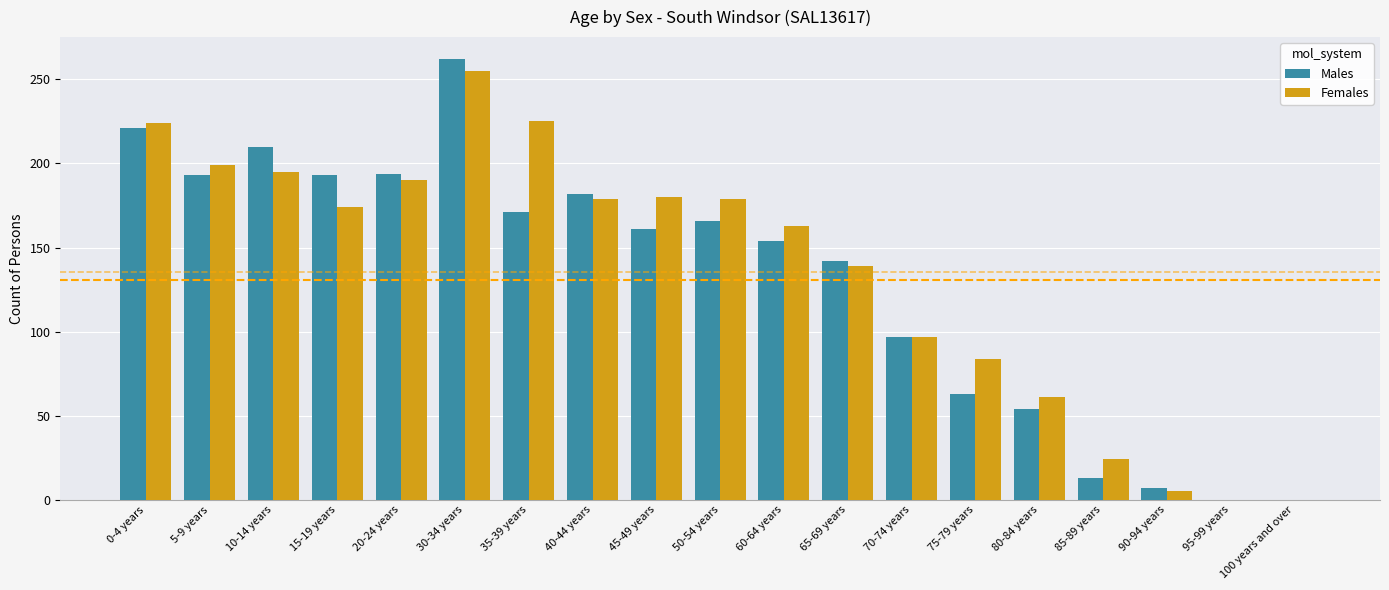

Which series changed the most between 15-19 years and 90-94 years?

Males